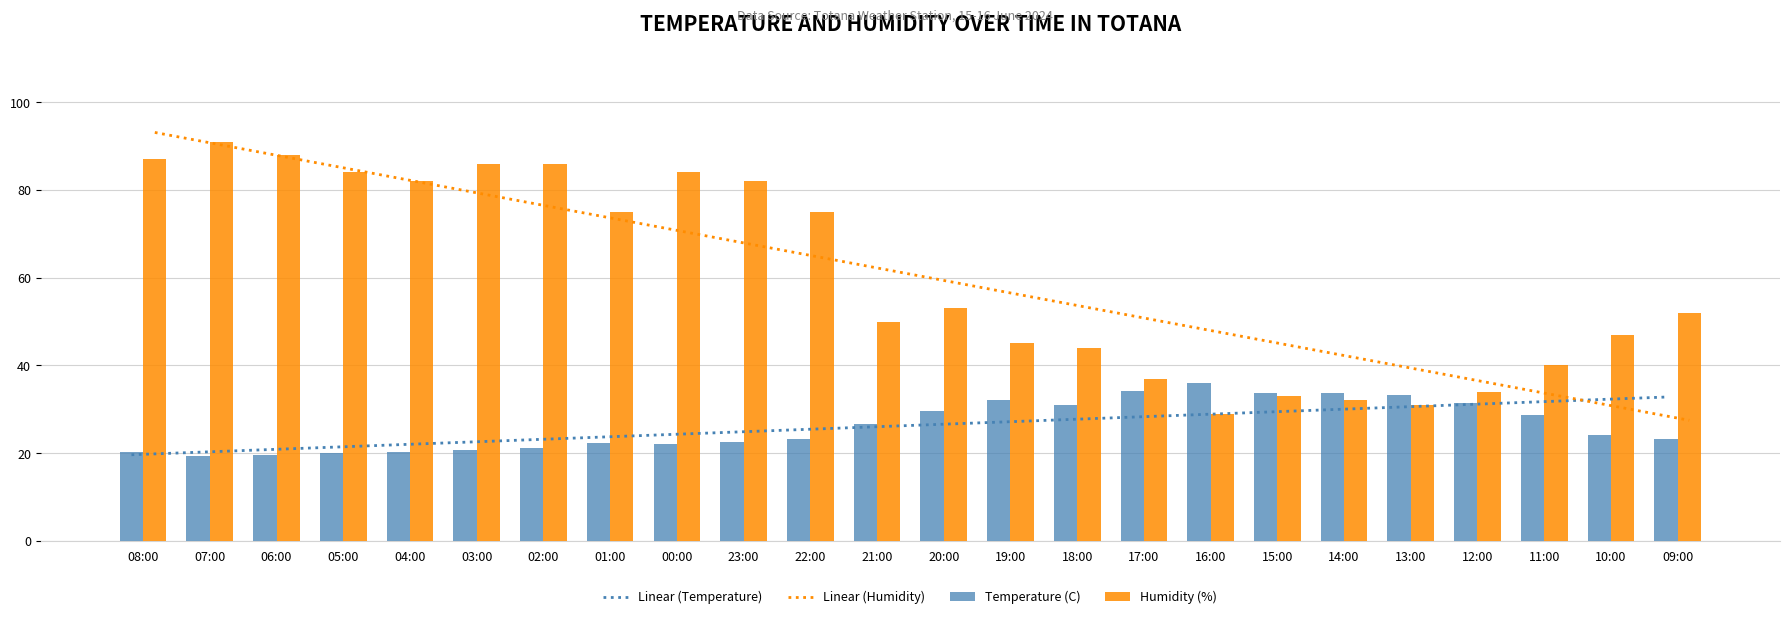

What is the average value of the Linear (Humidity) series?

60.3